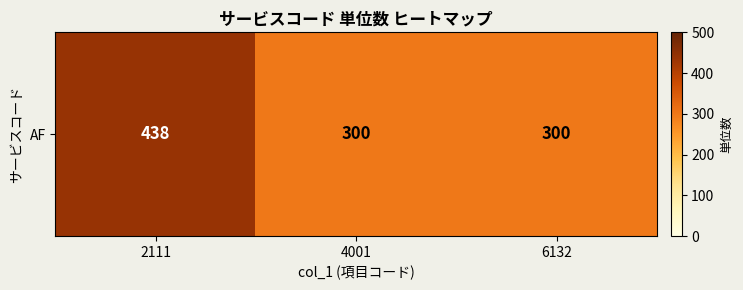

The value at 6132 is 300. True or false?

True